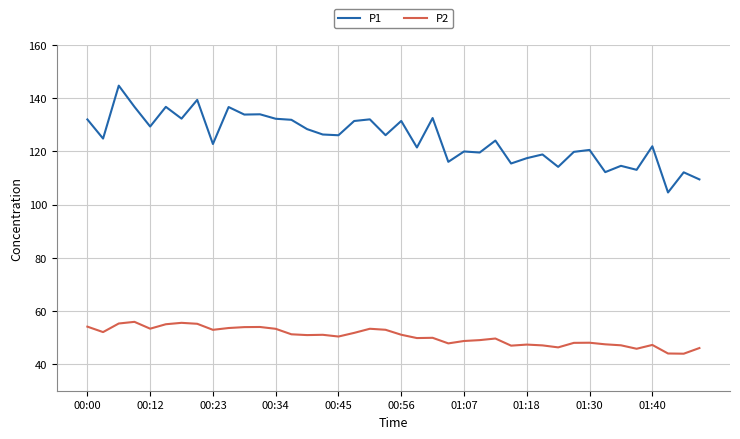

At how many categories does at least one series exceed 46?

40